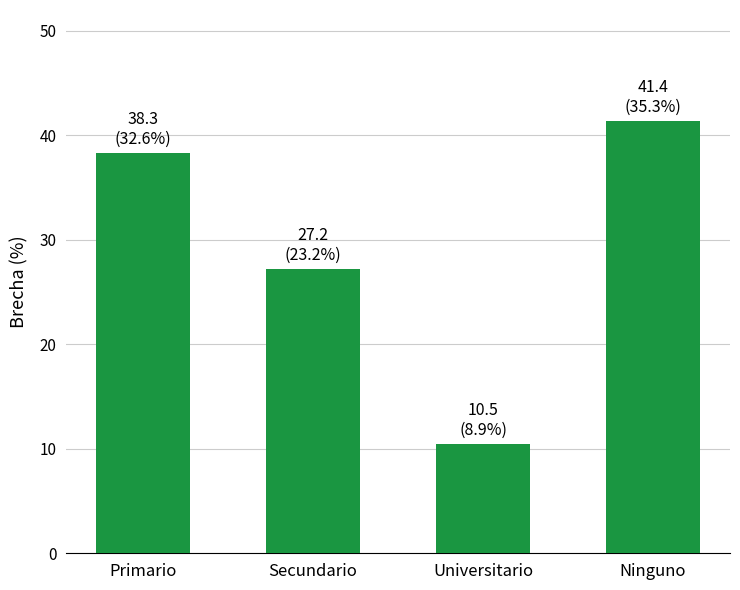

List the labels in order of value, largest first.

Ninguno, Primario, Secundario, Universitario